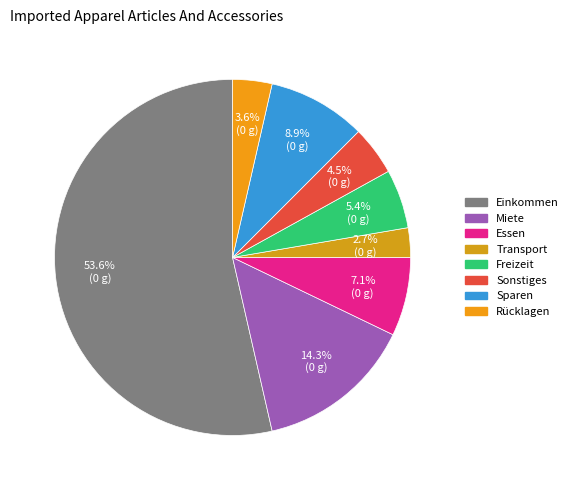

What is the smallest slice in the pie chart?

Transport